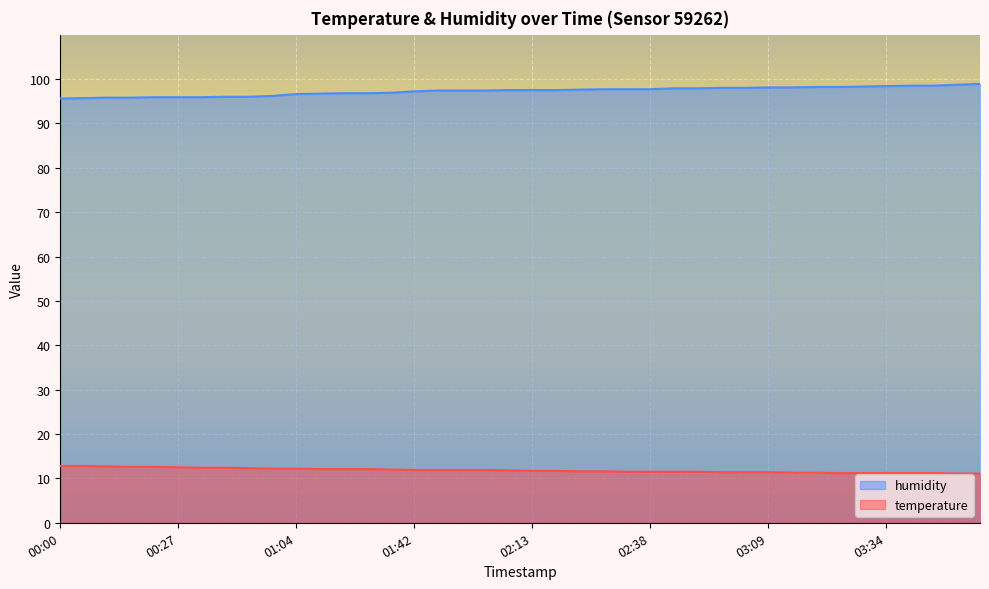

What is the smallest value displayed?

11.1